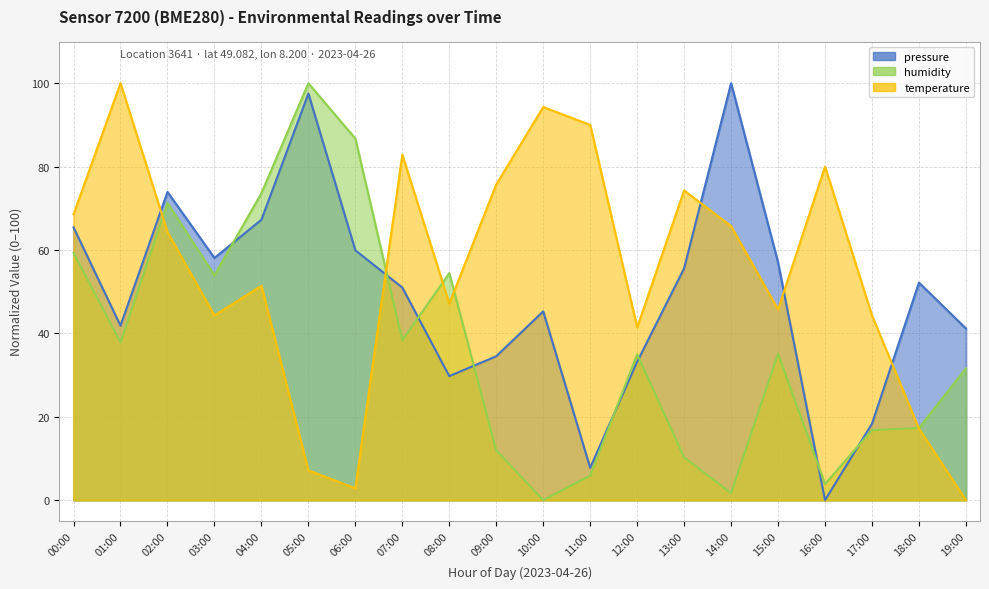

How many lines are shown in the chart?

3